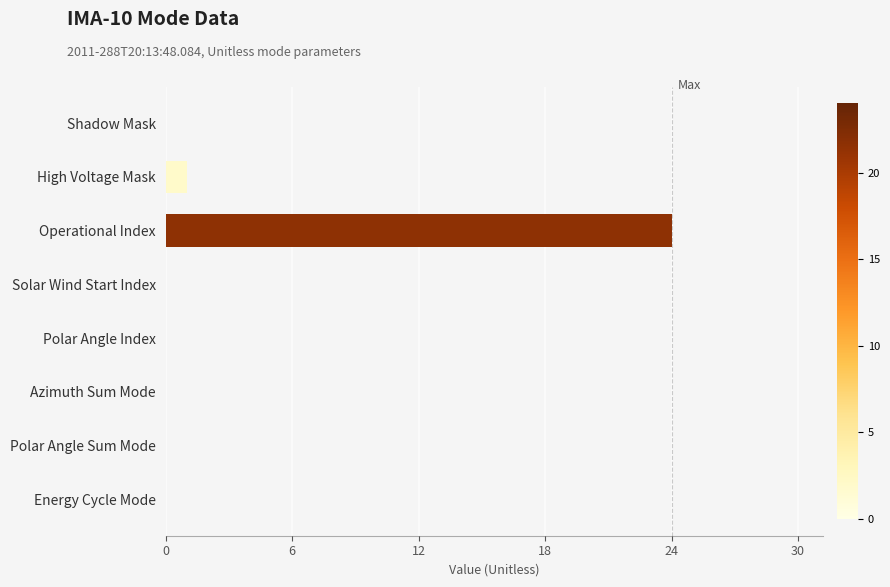

What is the maximum value shown in the chart?

24